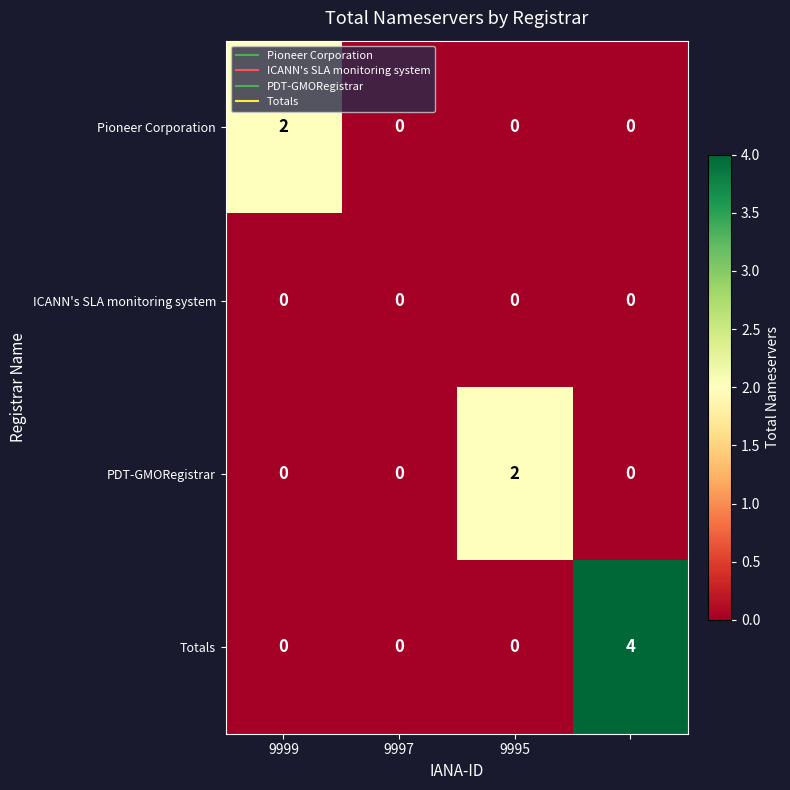

Which series has the largest total across all categories?

Totals